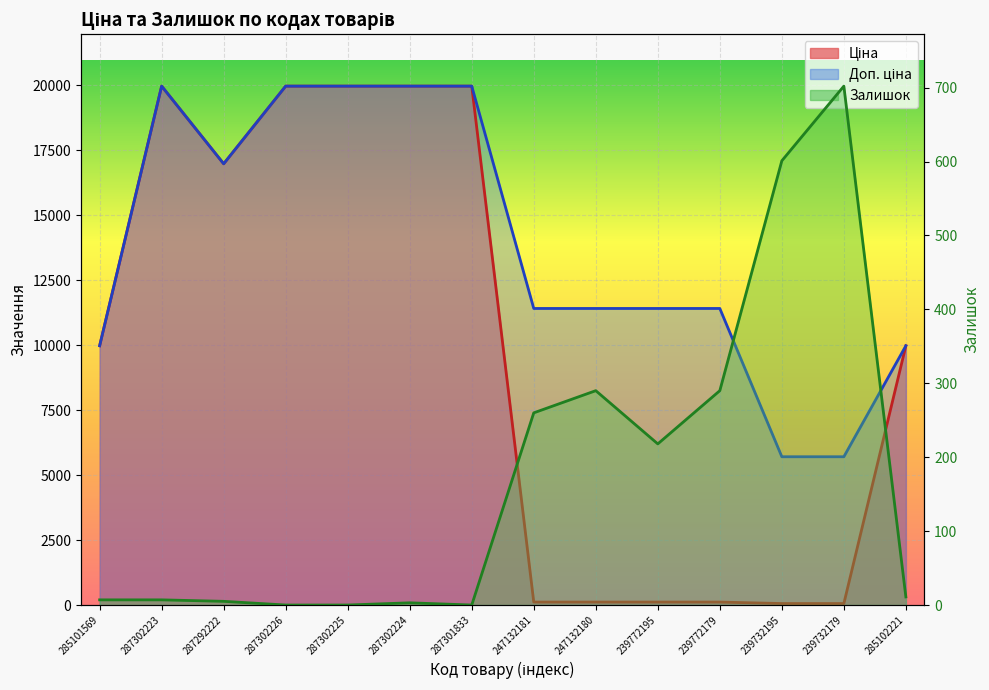

Where does the Доп. ціна series first go above 11410?

287302223